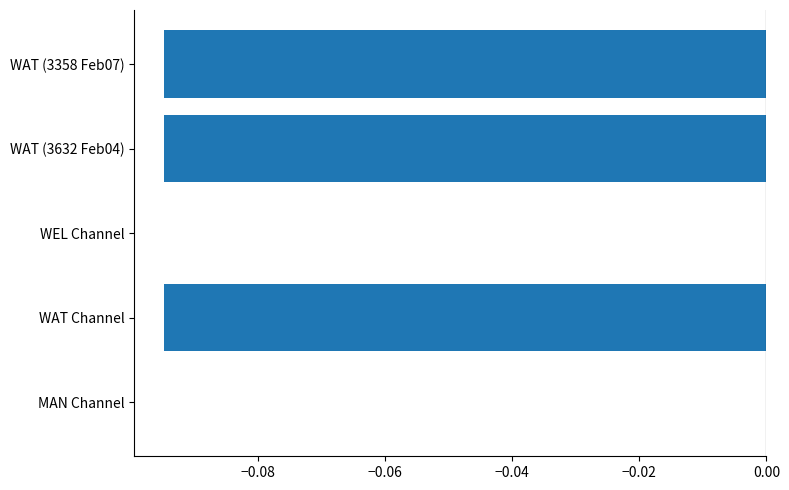

Is it true that the value at WEL Channel is -0.1?

False